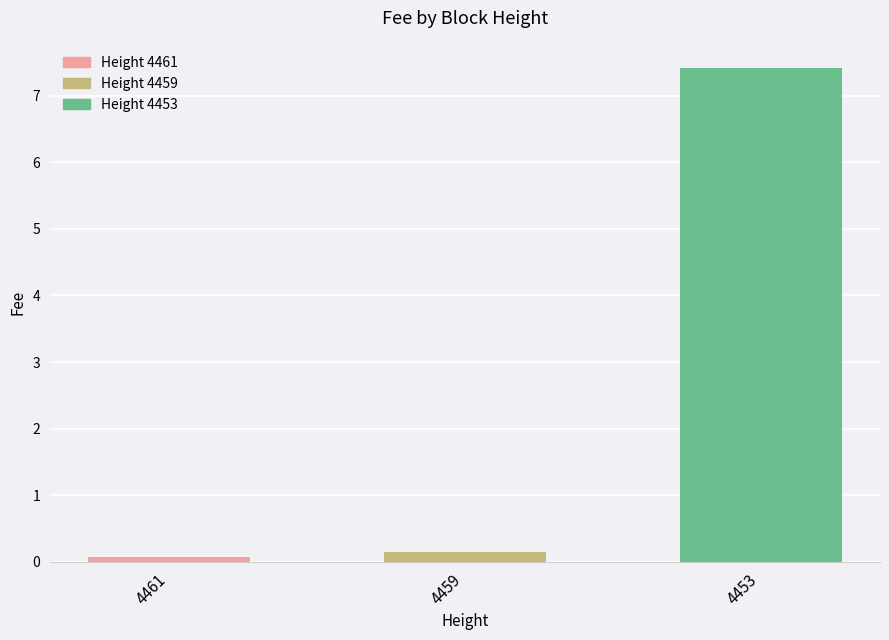

What is the average value?

2.5